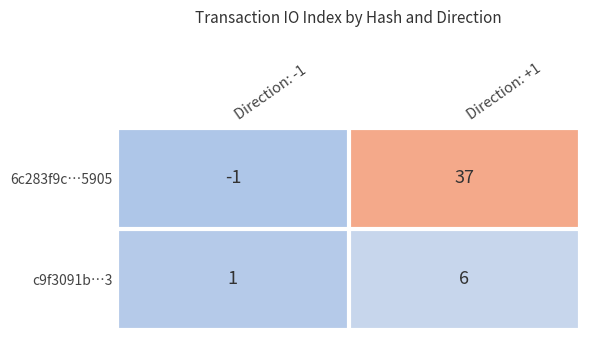

What is the approximate value of 6c283f9c…5905 at Direction: +1, to the nearest 5?

35